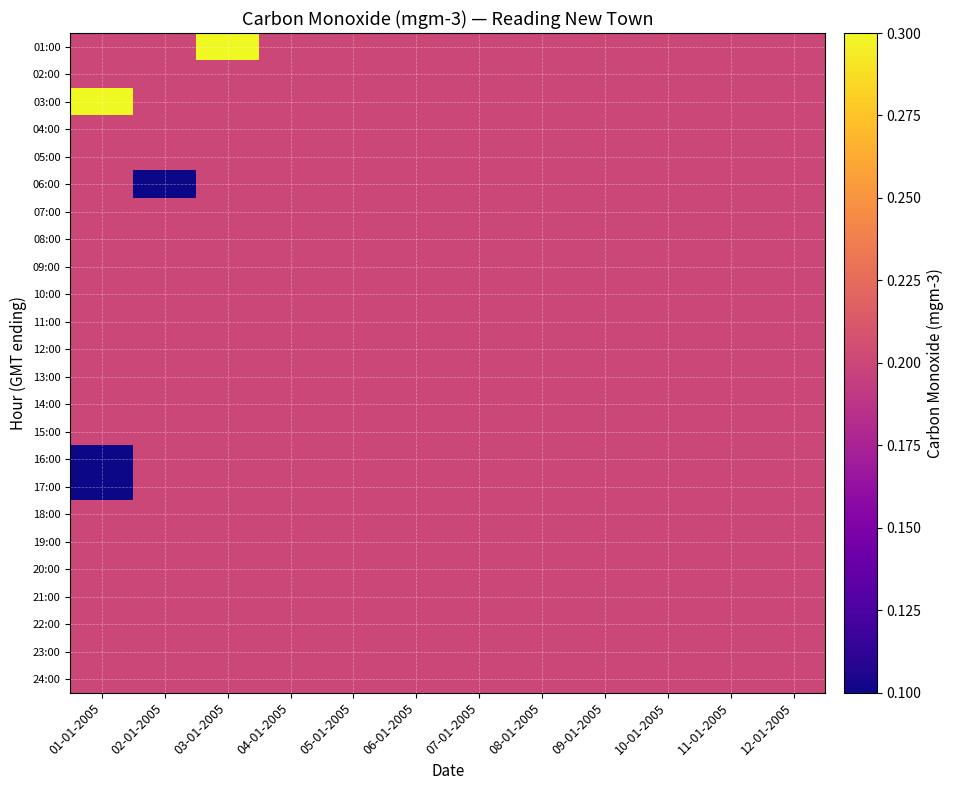

Reading right to left, what are all the values shown in this chart?

01:00: 12-01-2005=0.2	11-01-2005=0.2	10-01-2005=0.2	09-01-2005=0.2	08-01-2005=0.2	07-01-2005=0.2	06-01-2005=0.2	05-01-2005=0.2	04-01-2005=0.2	03-01-2005=0.3	02-01-2005=0.2	01-01-2005=0.2
02:00: 12-01-2005=0.2	11-01-2005=0.2	10-01-2005=0.2	09-01-2005=0.2	08-01-2005=0.2	07-01-2005=0.2	06-01-2005=0.2	05-01-2005=0.2	04-01-2005=0.2	03-01-2005=0.2	02-01-2005=0.2	01-01-2005=0.2
03:00: 12-01-2005=0.2	11-01-2005=0.2	10-01-2005=0.2	09-01-2005=0.2	08-01-2005=0.2	07-01-2005=0.2	06-01-2005=0.2	05-01-2005=0.2	04-01-2005=0.2	03-01-2005=0.2	02-01-2005=0.2	01-01-2005=0.3
04:00: 12-01-2005=0.2	11-01-2005=0.2	10-01-2005=0.2	09-01-2005=0.2	08-01-2005=0.2	07-01-2005=0.2	06-01-2005=0.2	05-01-2005=0.2	04-01-2005=0.2	03-01-2005=0.2	02-01-2005=0.2	01-01-2005=0.2
05:00: 12-01-2005=0.2	11-01-2005=0.2	10-01-2005=0.2	09-01-2005=0.2	08-01-2005=0.2	07-01-2005=0.2	06-01-2005=0.2	05-01-2005=0.2	04-01-2005=0.2	03-01-2005=0.2	02-01-2005=0.2	01-01-2005=0.2
06:00: 12-01-2005=0.2	11-01-2005=0.2	10-01-2005=0.2	09-01-2005=0.2	08-01-2005=0.2	07-01-2005=0.2	06-01-2005=0.2	05-01-2005=0.2	04-01-2005=0.2	03-01-2005=0.2	02-01-2005=0.1	01-01-2005=0.2
07:00: 12-01-2005=0.2	11-01-2005=0.2	10-01-2005=0.2	09-01-2005=0.2	08-01-2005=0.2	07-01-2005=0.2	06-01-2005=0.2	05-01-2005=0.2	04-01-2005=0.2	03-01-2005=0.2	02-01-2005=0.2	01-01-2005=0.2
08:00: 12-01-2005=0.2	11-01-2005=0.2	10-01-2005=0.2	09-01-2005=0.2	08-01-2005=0.2	07-01-2005=0.2	06-01-2005=0.2	05-01-2005=0.2	04-01-2005=0.2	03-01-2005=0.2	02-01-2005=0.2	01-01-2005=0.2
09:00: 12-01-2005=0.2	11-01-2005=0.2	10-01-2005=0.2	09-01-2005=0.2	08-01-2005=0.2	07-01-2005=0.2	06-01-2005=0.2	05-01-2005=0.2	04-01-2005=0.2	03-01-2005=0.2	02-01-2005=0.2	01-01-2005=0.2
10:00: 12-01-2005=0.2	11-01-2005=0.2	10-01-2005=0.2	09-01-2005=0.2	08-01-2005=0.2	07-01-2005=0.2	06-01-2005=0.2	05-01-2005=0.2	04-01-2005=0.2	03-01-2005=0.2	02-01-2005=0.2	01-01-2005=0.2
11:00: 12-01-2005=0.2	11-01-2005=0.2	10-01-2005=0.2	09-01-2005=0.2	08-01-2005=0.2	07-01-2005=0.2	06-01-2005=0.2	05-01-2005=0.2	04-01-2005=0.2	03-01-2005=0.2	02-01-2005=0.2	01-01-2005=0.2
12:00: 12-01-2005=0.2	11-01-2005=0.2	10-01-2005=0.2	09-01-2005=0.2	08-01-2005=0.2	07-01-2005=0.2	06-01-2005=0.2	05-01-2005=0.2	04-01-2005=0.2	03-01-2005=0.2	02-01-2005=0.2	01-01-2005=0.2
13:00: 12-01-2005=0.2	11-01-2005=0.2	10-01-2005=0.2	09-01-2005=0.2	08-01-2005=0.2	07-01-2005=0.2	06-01-2005=0.2	05-01-2005=0.2	04-01-2005=0.2	03-01-2005=0.2	02-01-2005=0.2	01-01-2005=0.2
14:00: 12-01-2005=0.2	11-01-2005=0.2	10-01-2005=0.2	09-01-2005=0.2	08-01-2005=0.2	07-01-2005=0.2	06-01-2005=0.2	05-01-2005=0.2	04-01-2005=0.2	03-01-2005=0.2	02-01-2005=0.2	01-01-2005=0.2
15:00: 12-01-2005=0.2	11-01-2005=0.2	10-01-2005=0.2	09-01-2005=0.2	08-01-2005=0.2	07-01-2005=0.2	06-01-2005=0.2	05-01-2005=0.2	04-01-2005=0.2	03-01-2005=0.2	02-01-2005=0.2	01-01-2005=0.2
16:00: 12-01-2005=0.2	11-01-2005=0.2	10-01-2005=0.2	09-01-2005=0.2	08-01-2005=0.2	07-01-2005=0.2	06-01-2005=0.2	05-01-2005=0.2	04-01-2005=0.2	03-01-2005=0.2	02-01-2005=0.2	01-01-2005=0.1
17:00: 12-01-2005=0.2	11-01-2005=0.2	10-01-2005=0.2	09-01-2005=0.2	08-01-2005=0.2	07-01-2005=0.2	06-01-2005=0.2	05-01-2005=0.2	04-01-2005=0.2	03-01-2005=0.2	02-01-2005=0.2	01-01-2005=0.1
18:00: 12-01-2005=0.2	11-01-2005=0.2	10-01-2005=0.2	09-01-2005=0.2	08-01-2005=0.2	07-01-2005=0.2	06-01-2005=0.2	05-01-2005=0.2	04-01-2005=0.2	03-01-2005=0.2	02-01-2005=0.2	01-01-2005=0.2
19:00: 12-01-2005=0.2	11-01-2005=0.2	10-01-2005=0.2	09-01-2005=0.2	08-01-2005=0.2	07-01-2005=0.2	06-01-2005=0.2	05-01-2005=0.2	04-01-2005=0.2	03-01-2005=0.2	02-01-2005=0.2	01-01-2005=0.2
20:00: 12-01-2005=0.2	11-01-2005=0.2	10-01-2005=0.2	09-01-2005=0.2	08-01-2005=0.2	07-01-2005=0.2	06-01-2005=0.2	05-01-2005=0.2	04-01-2005=0.2	03-01-2005=0.2	02-01-2005=0.2	01-01-2005=0.2
21:00: 12-01-2005=0.2	11-01-2005=0.2	10-01-2005=0.2	09-01-2005=0.2	08-01-2005=0.2	07-01-2005=0.2	06-01-2005=0.2	05-01-2005=0.2	04-01-2005=0.2	03-01-2005=0.2	02-01-2005=0.2	01-01-2005=0.2
22:00: 12-01-2005=0.2	11-01-2005=0.2	10-01-2005=0.2	09-01-2005=0.2	08-01-2005=0.2	07-01-2005=0.2	06-01-2005=0.2	05-01-2005=0.2	04-01-2005=0.2	03-01-2005=0.2	02-01-2005=0.2	01-01-2005=0.2
23:00: 12-01-2005=0.2	11-01-2005=0.2	10-01-2005=0.2	09-01-2005=0.2	08-01-2005=0.2	07-01-2005=0.2	06-01-2005=0.2	05-01-2005=0.2	04-01-2005=0.2	03-01-2005=0.2	02-01-2005=0.2	01-01-2005=0.2
24:00: 12-01-2005=0.2	11-01-2005=0.2	10-01-2005=0.2	09-01-2005=0.2	08-01-2005=0.2	07-01-2005=0.2	06-01-2005=0.2	05-01-2005=0.2	04-01-2005=0.2	03-01-2005=0.2	02-01-2005=0.2	01-01-2005=0.2